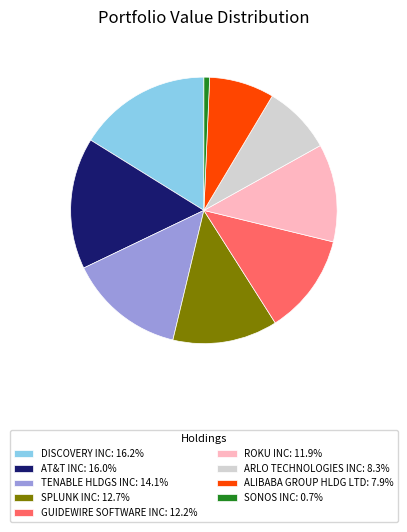

Is there a majority slice in this chart?

No